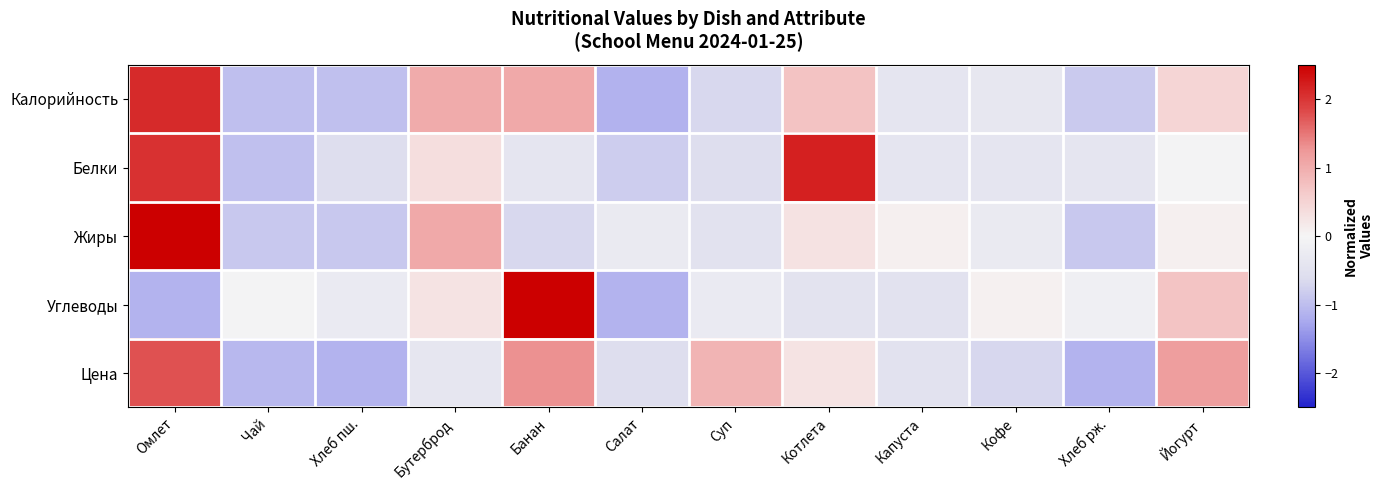

Rank the series at Котлета from highest to lowest value.

Белки, Калорийность, Жиры, Цена, Углеводы